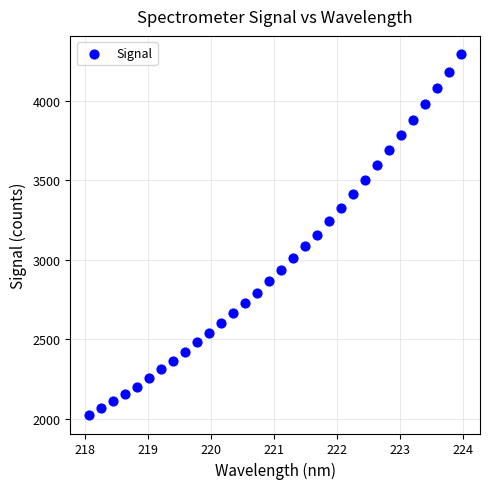

What is the range of X values (max minus min)?

5.9